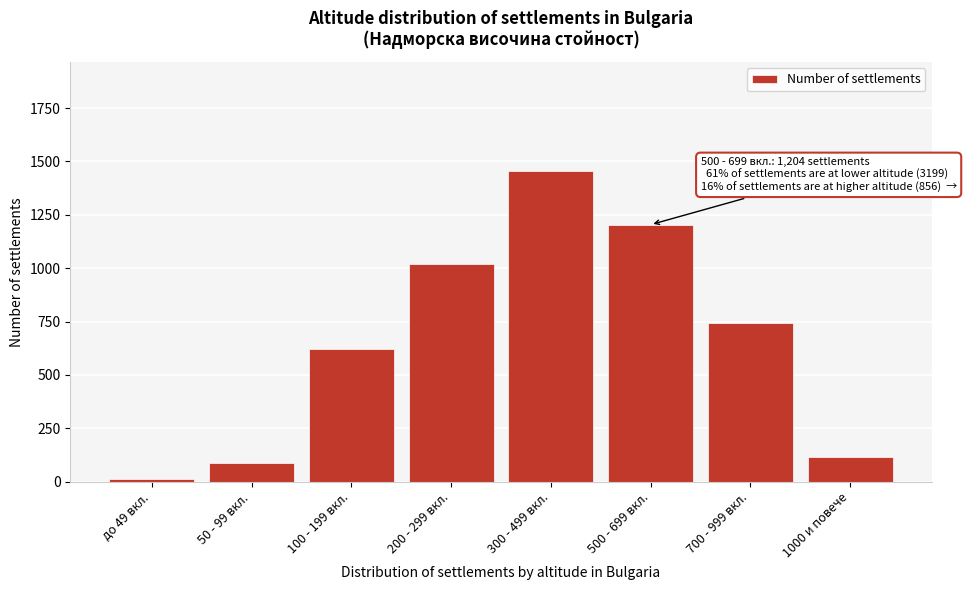

Reading right to left, list all the values displayed in this chart.

1000 и повече=114	700 - 999 вкл.=742	500 - 699 вкл.=1204	300 - 499 вкл.=1456	200 - 299 вкл.=1021	100 - 199 вкл.=623	50 - 99 вкл.=89	до 49 вкл.=10